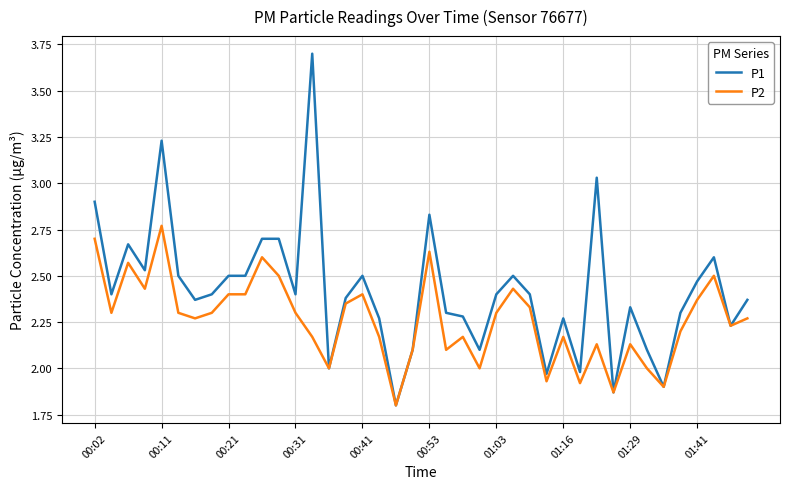

List the series in order of their overall mean, lowest first.

P2, P1